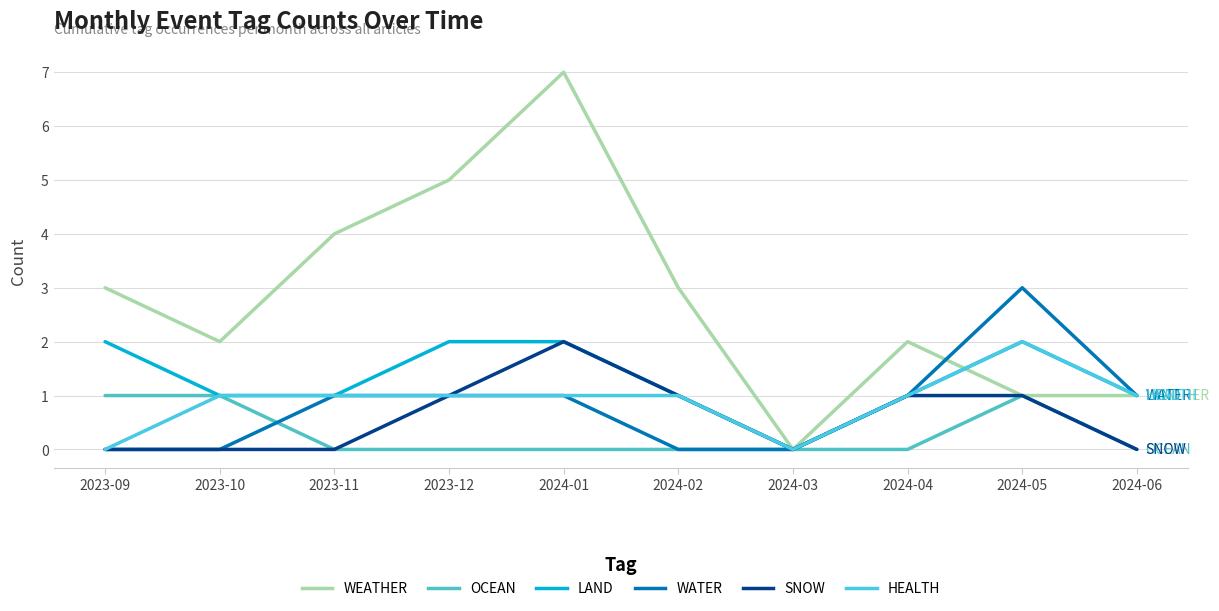

Does the chart display data point markers on the line(s)?

No